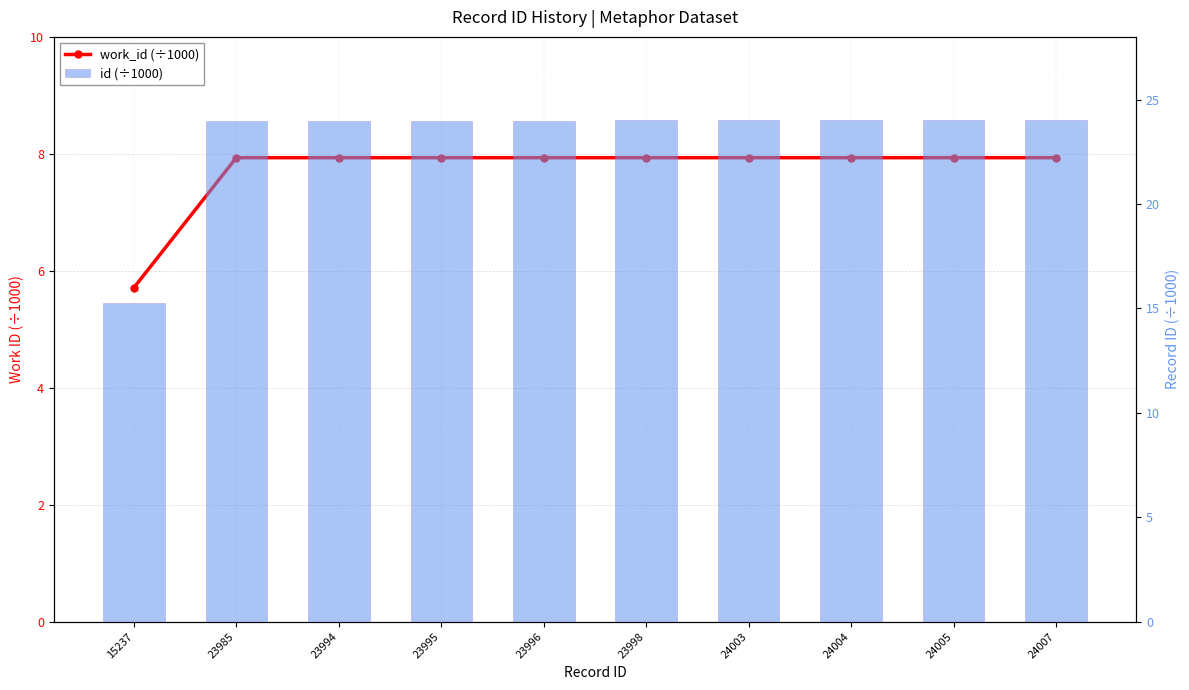

List the series in order of their overall mean, highest first.

id (÷1000), work_id (÷1000)